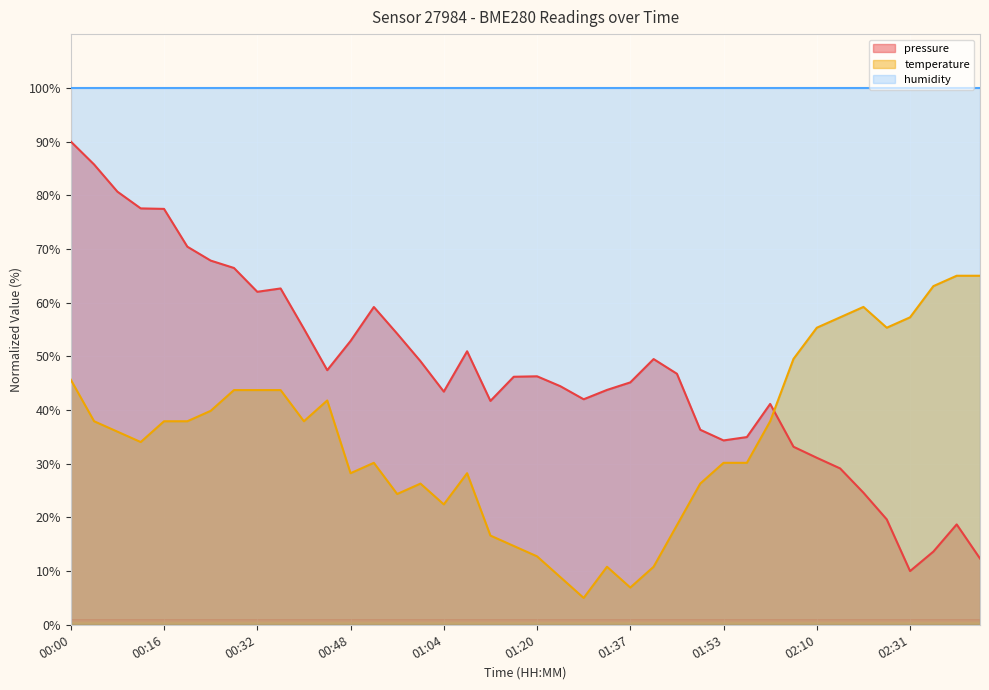

How many times do temperature and pressure cross each other?

1